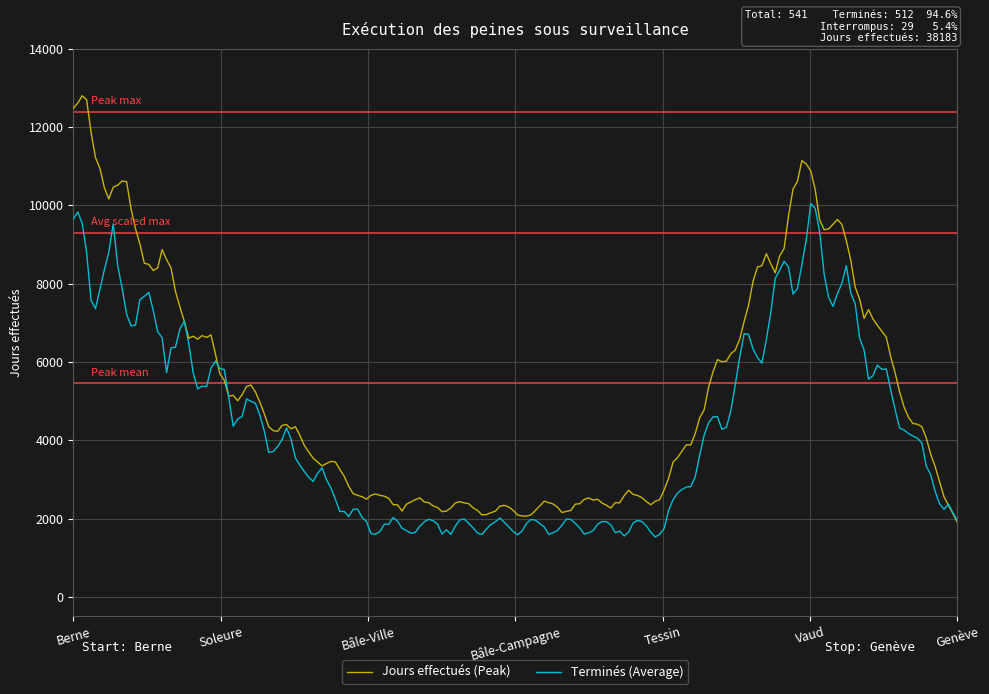

What is the minimum value shown in the chart?

1532.2